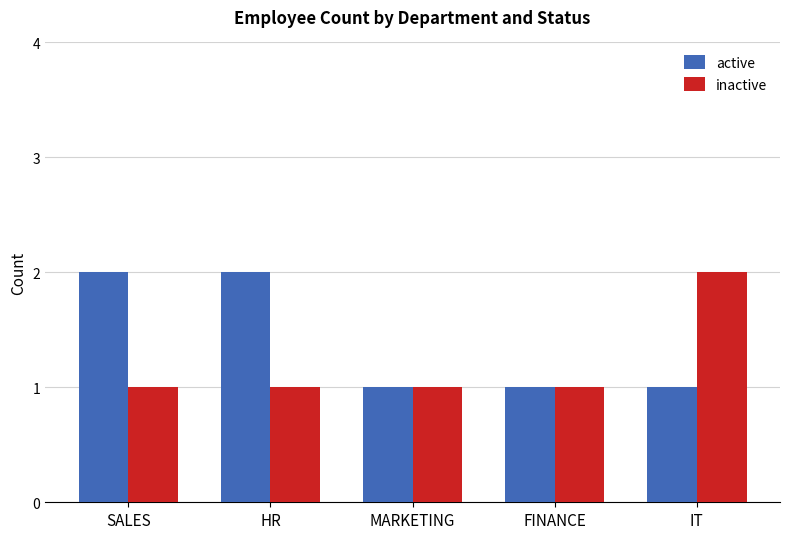

The value of active at FINANCE is 0. True or false?

False